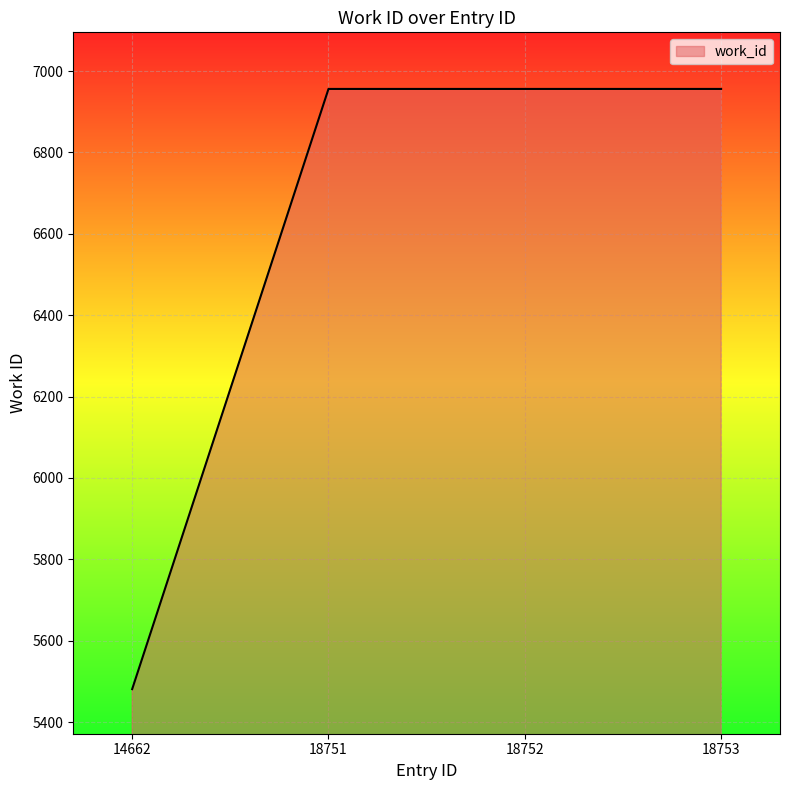

What is the change in value from 14662 to 18751?

+1475